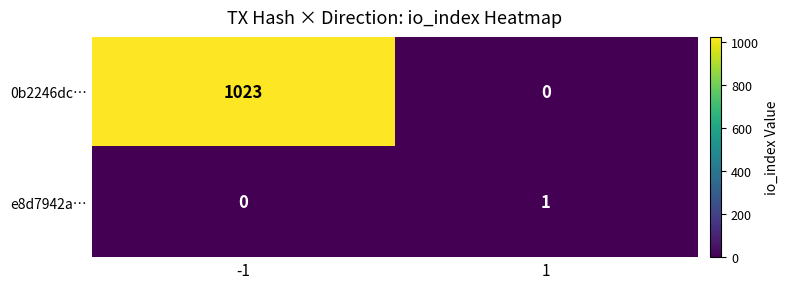

The 0b2246dc… series shows -677 at 1. True or false?

False